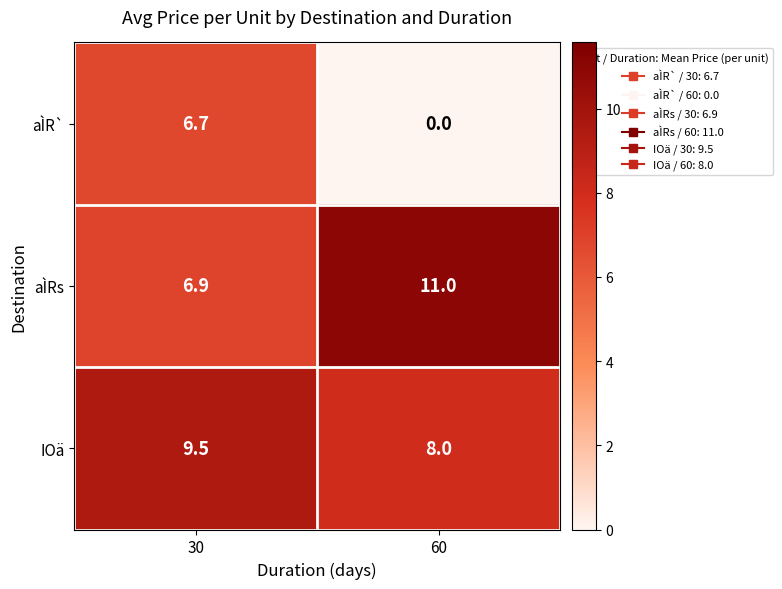

Which series changed the most between 30 and 60?

aÌR`